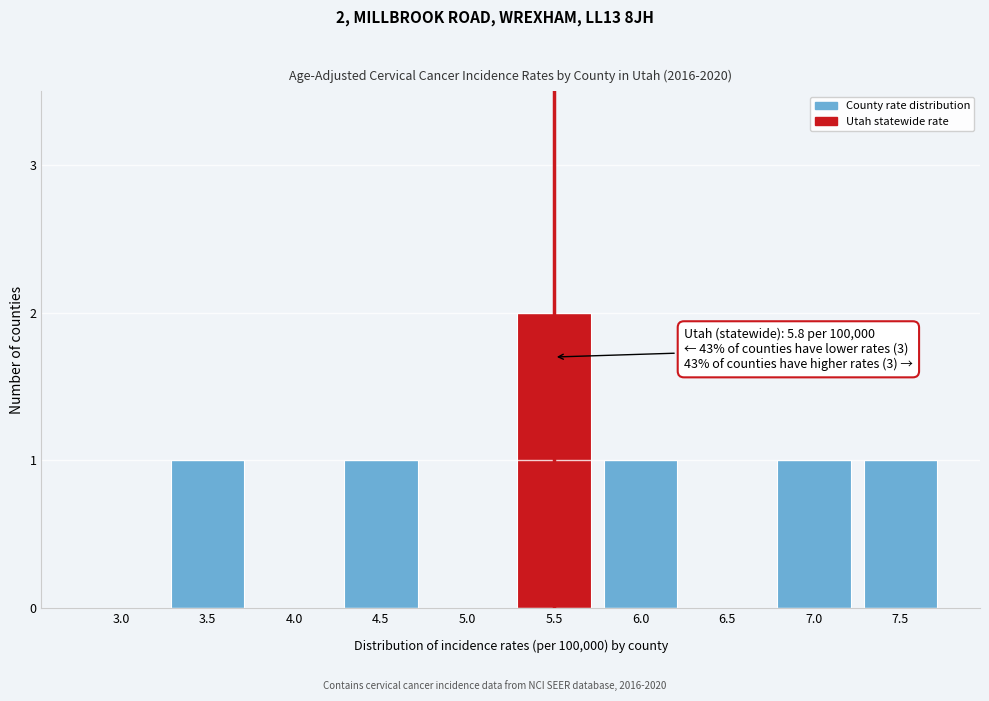

Reading left to right, extract all data points from this chart.

3.0=0	3.5=1	4.0=0	4.5=1	5.0=0	5.5=2	6.0=1	6.5=0	7.0=1	7.5=1